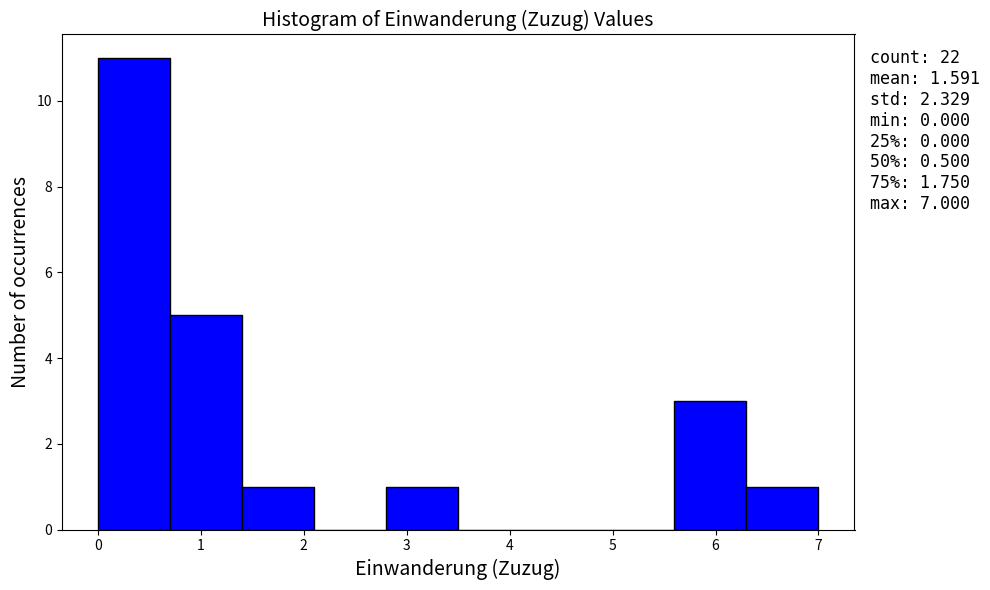

Over which range of the x-axis is the bar tallest?

0.0 to 0.7